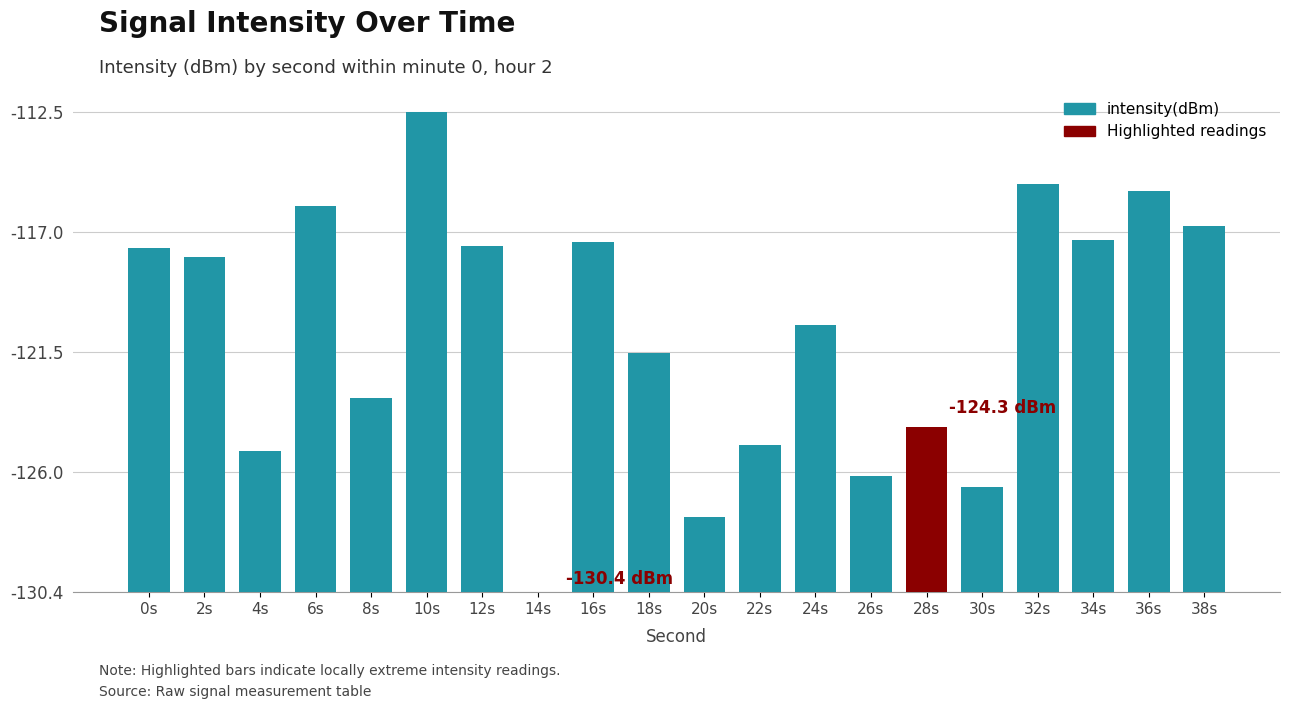

At which label is the value closest to 8?

8s